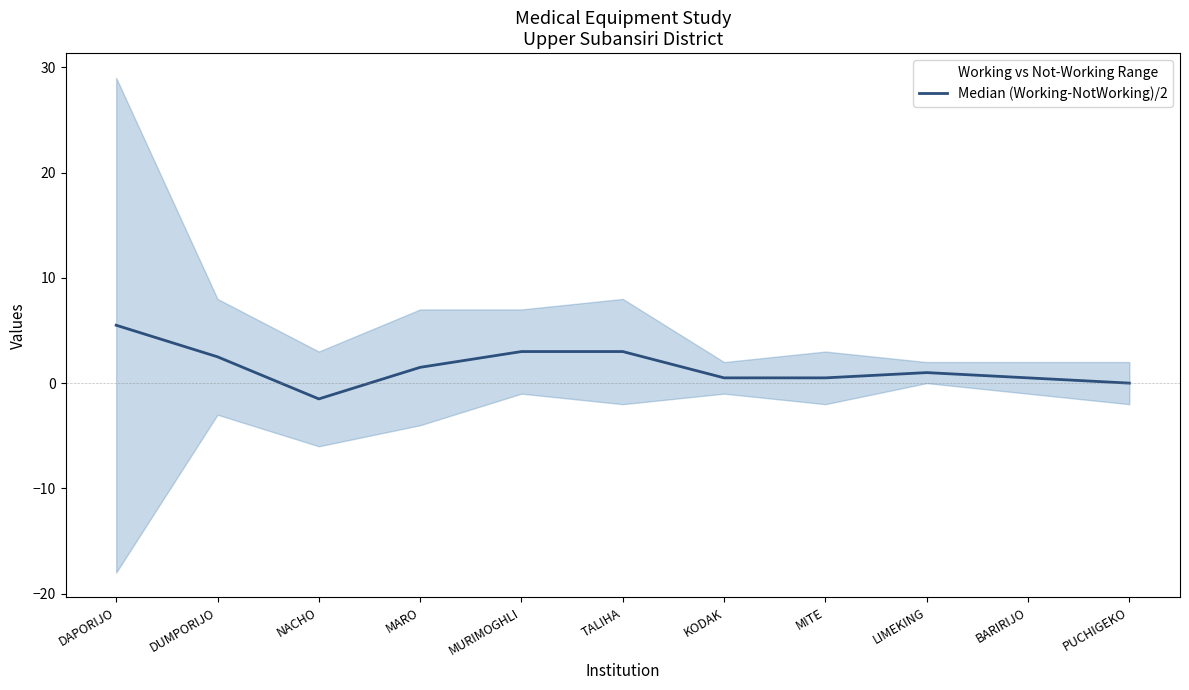

List the labels in order of value, largest first.

DAPORIJO, MURIMOGHLI, TALIHA, DUMPORIJO, MARO, LIMEKING, KODAK, MITE, BARIRIJO, PUCHIGEKO, NACHO